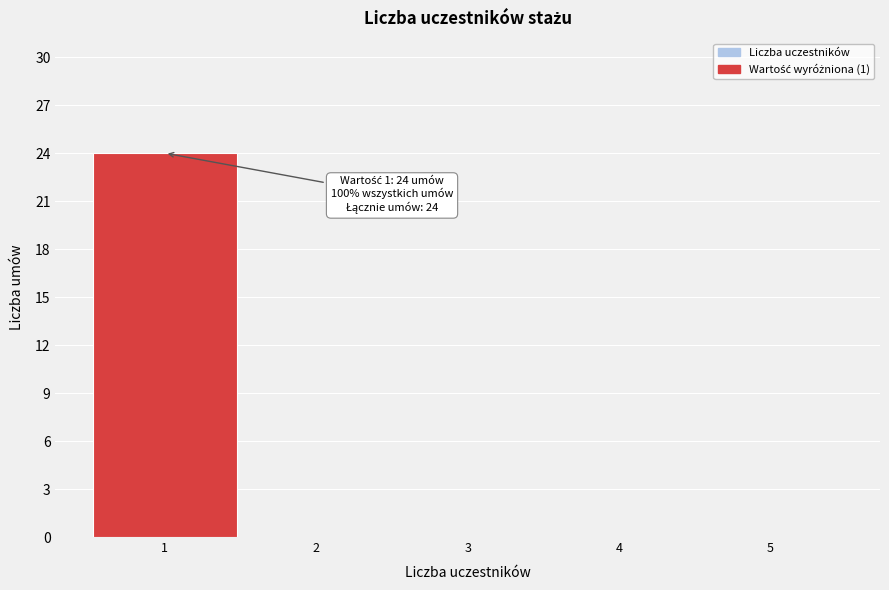

Over which range of the x-axis is the bar tallest?

0.5 to 1.5